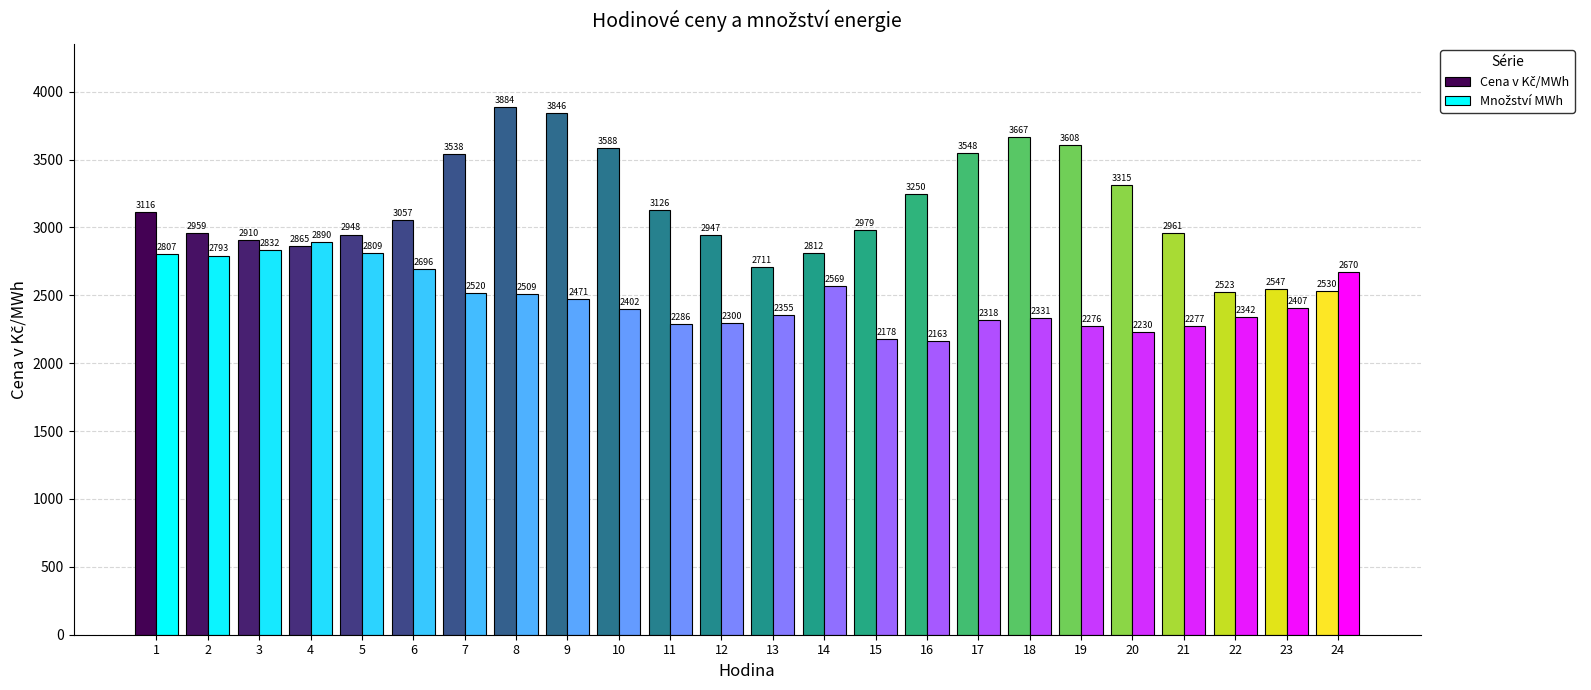

What is the maximum value shown in the chart?

3884.2